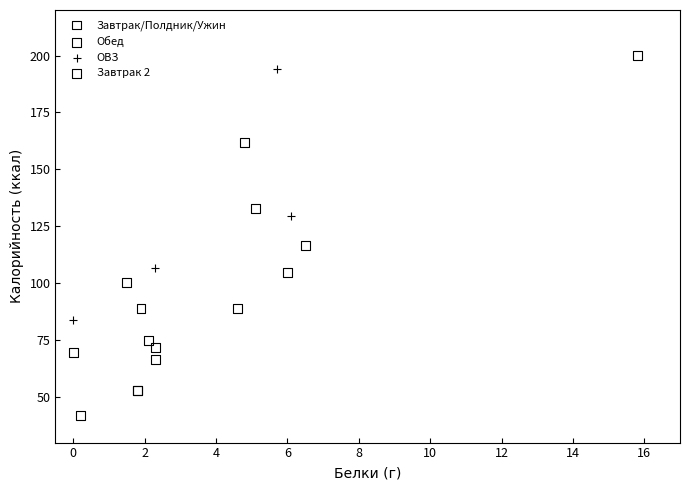

What are all the series names shown in the legend?

Завтрак/Полдник/Ужин, Обед, ОВЗ, Завтрак 2